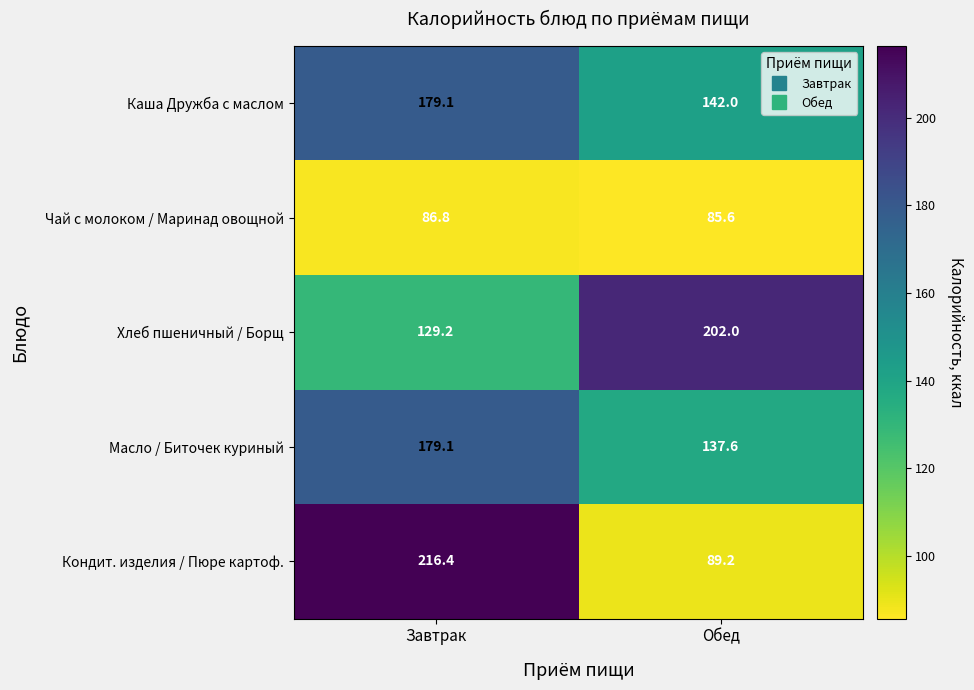

Which series has the largest total across all categories?

Хлеб пшеничный / Борщ